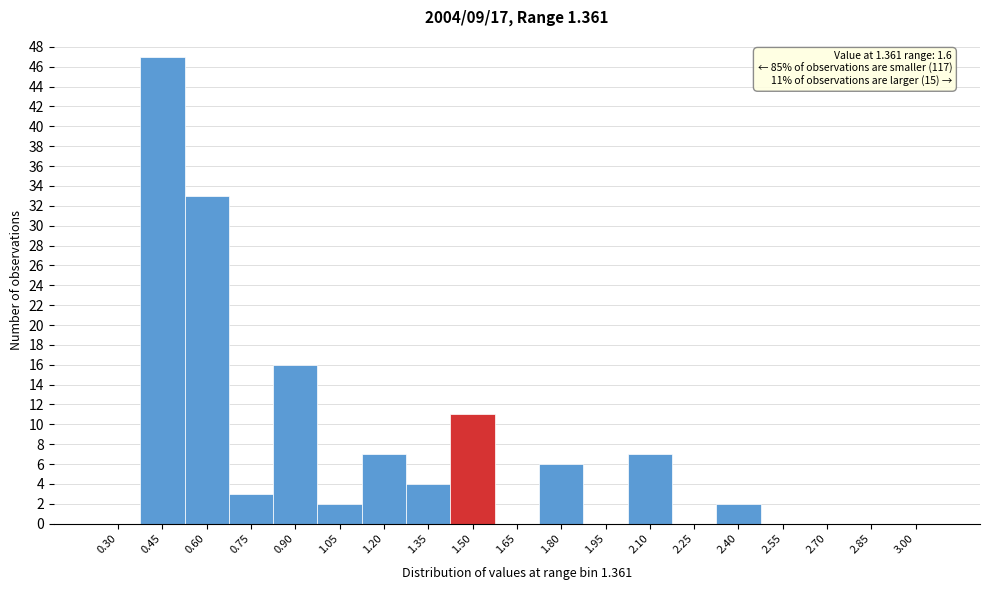

Reading right to left, transcribe all the data shown in this chart.

3.00=0	2.85=0	2.70=0	2.55=0	2.40=2	2.25=0	2.10=7	1.95=0	1.80=6	1.65=0	1.50=11	1.35=4	1.20=7	1.05=2	0.90=16	0.75=3	0.60=33	0.45=47	0.30=0